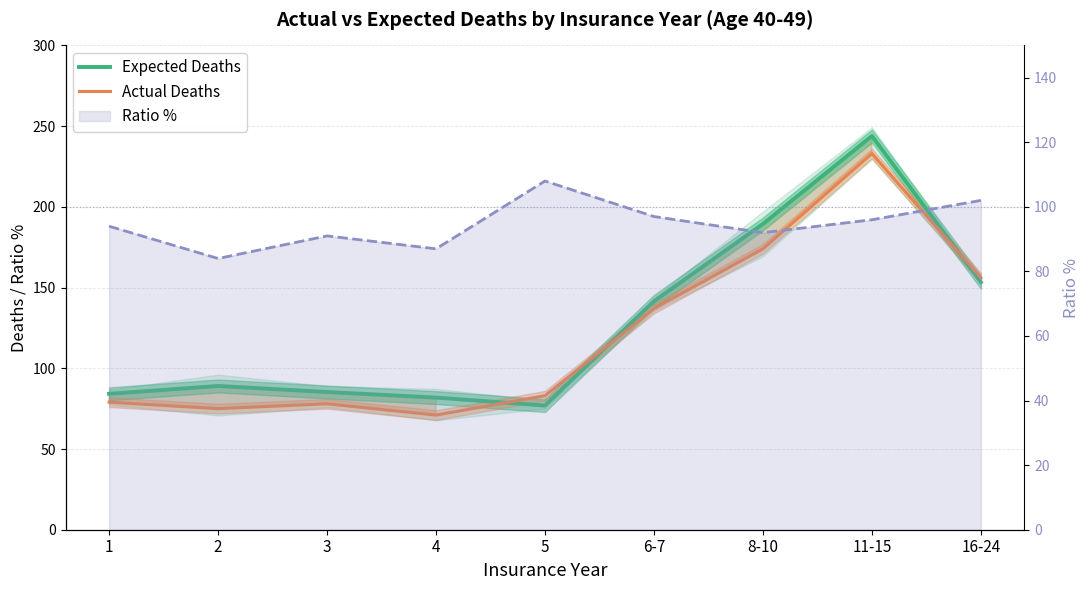

What is the minimum value for Actual Deaths?

71.0